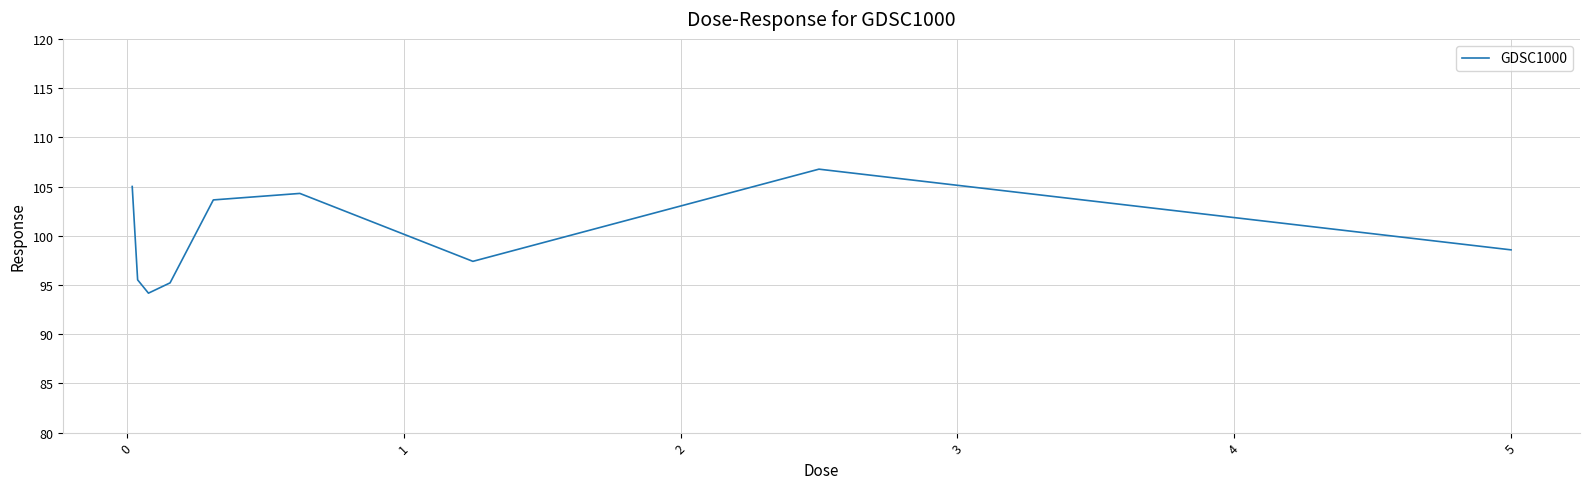

What is the difference between the maximum and minimum values?

12.6